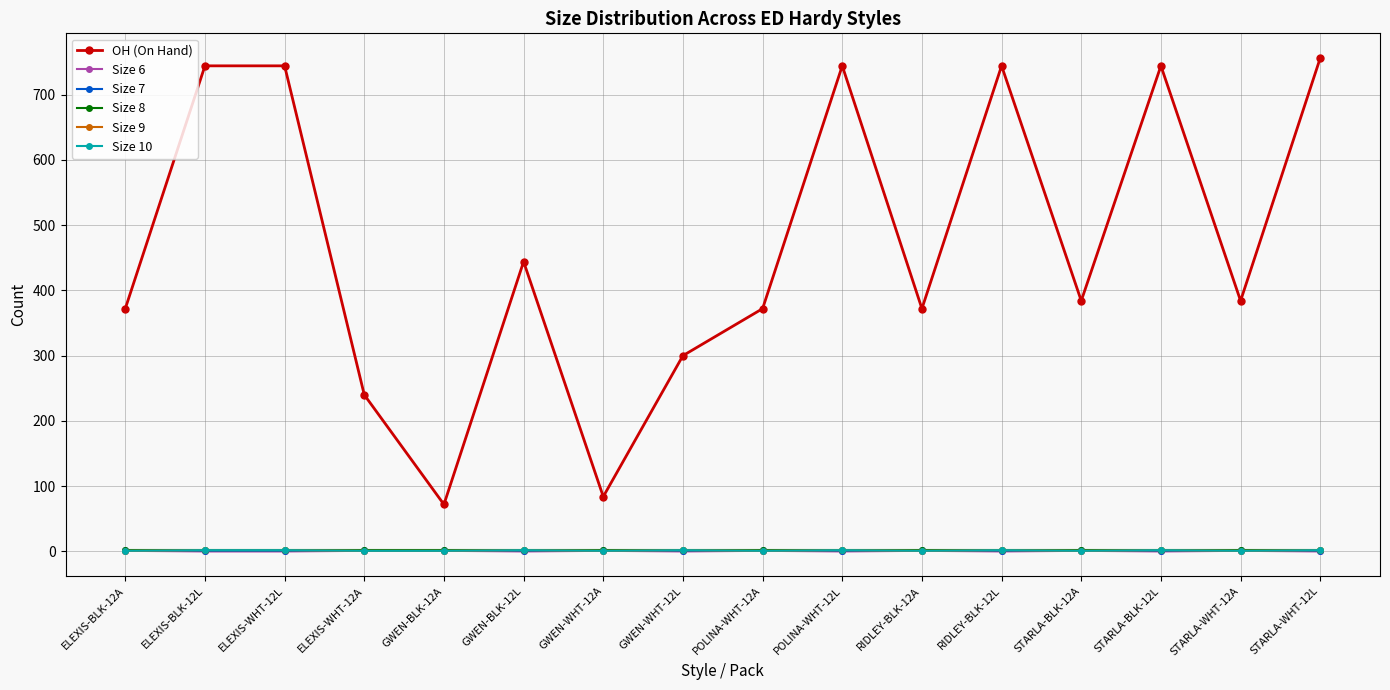

Reading left to right, extract all data points from this chart.

OH (On Hand): 372	744	744	240	72	444	84	300	372	744	372	744	384	744	384	756
Size 6: 1	0	0	1	1	0	1	0	1	0	1	0	1	0	1	0
Size 7: 2	1	1	2	2	1	2	1	2	1	2	1	2	1	2	1
Size 8: 2	2	2	2	2	2	2	2	2	2	2	2	2	2	2	2
Size 9: 1	2	2	1	1	2	1	2	1	2	1	2	1	2	1	2
Size 10: 1	2	2	1	1	2	1	2	1	2	1	2	1	2	1	2